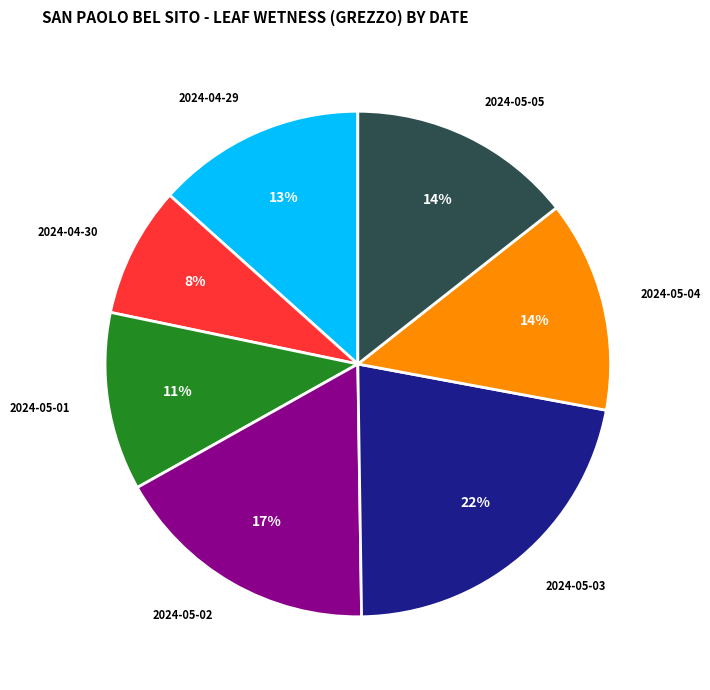

How many slices are in this pie chart?

7